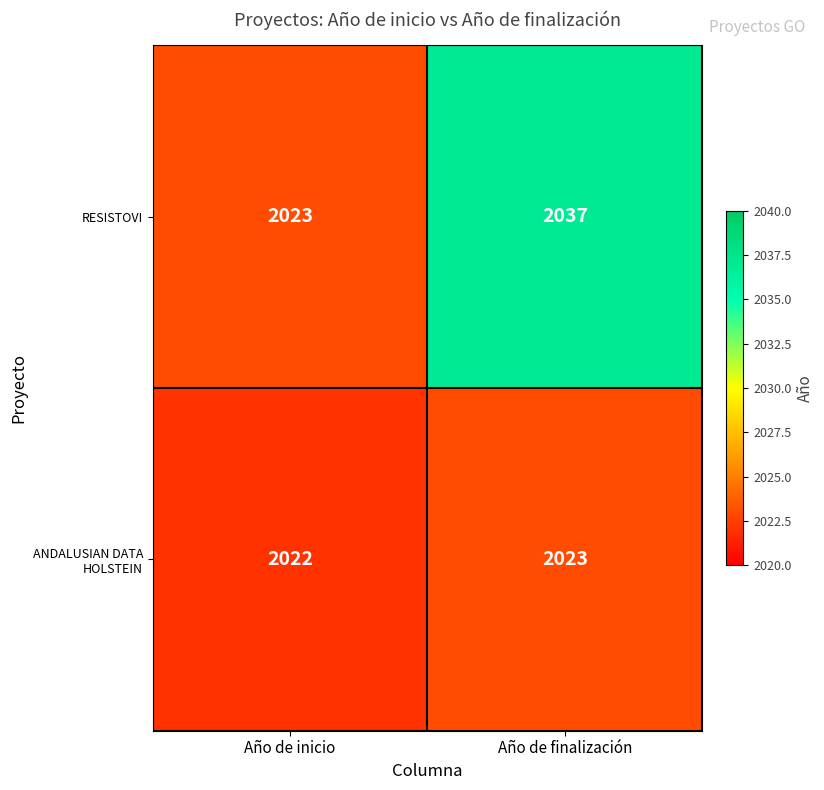

Which category has the lowest value in the ANDALUSIAN DATA HOLSTEIN series?

Año de inicio